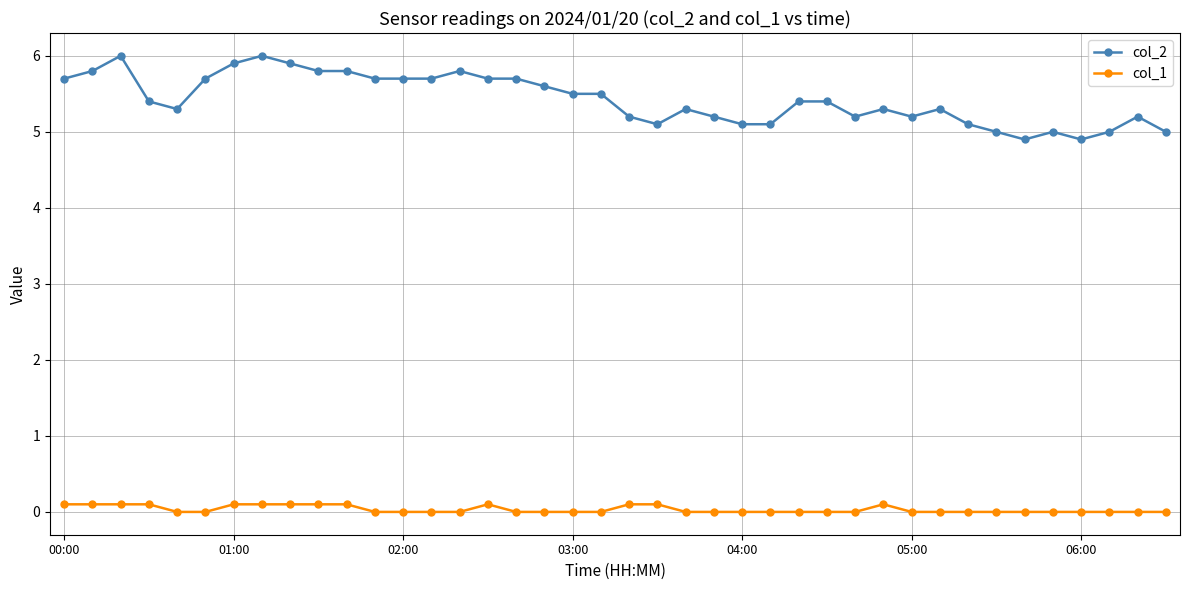

Which series has the largest total across all categories?

col_2